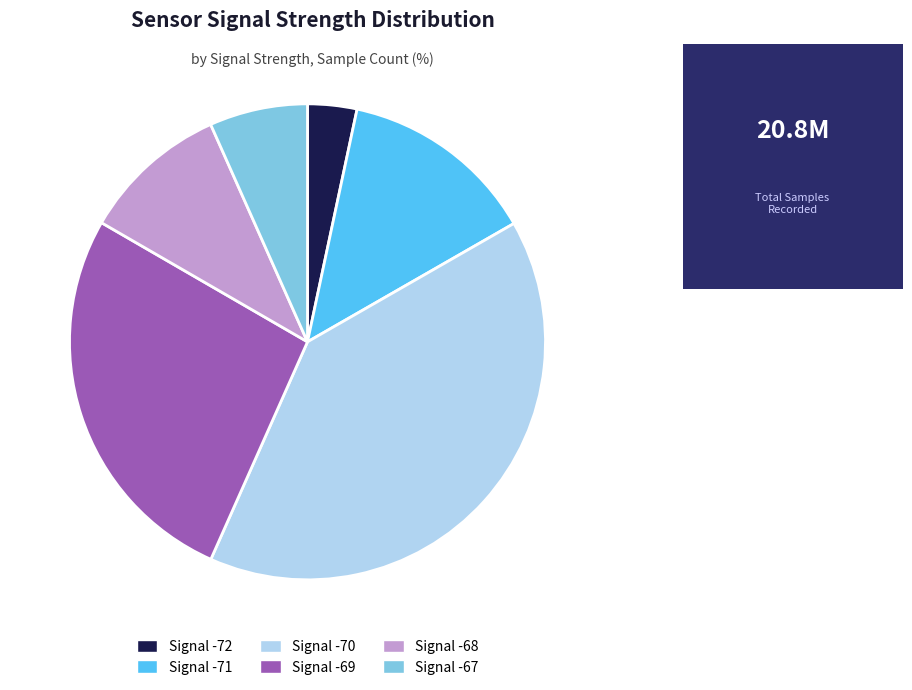

Do Signal -70 and Signal -72 together represent more than half of the pie?

No